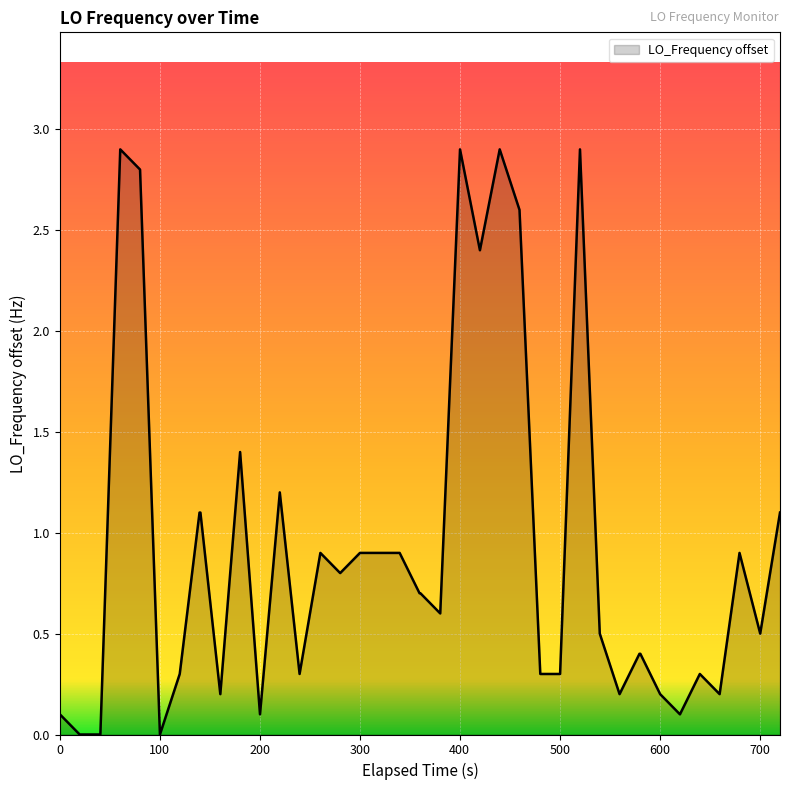

What is the difference between the maximum and minimum values?

2.9